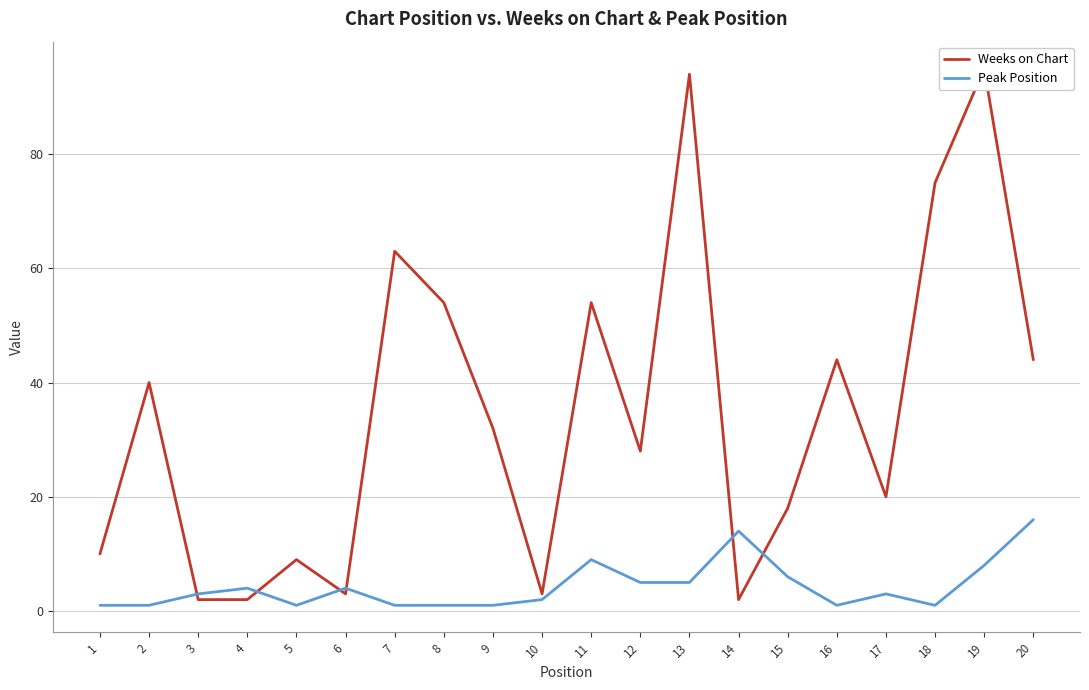

Which series has the largest total across all categories?

Weeks on Chart